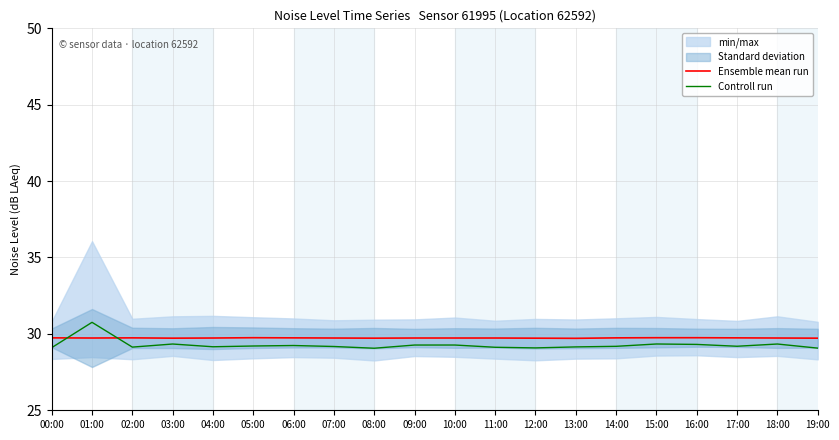

List the series in order of their peak value, highest first.

Controll run, Ensemble mean run